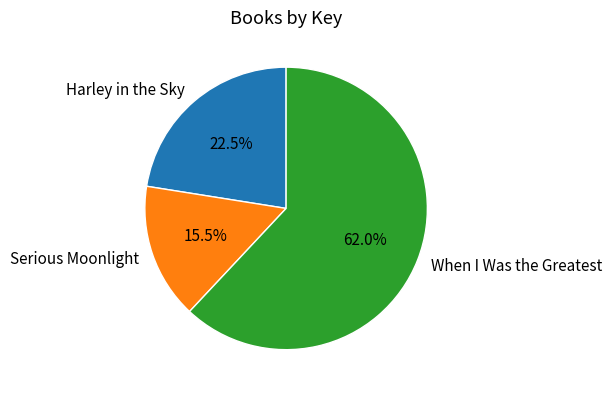

Rank the categories by value from lowest to highest.

Serious Moonlight, Harley in the Sky, When I Was the Greatest